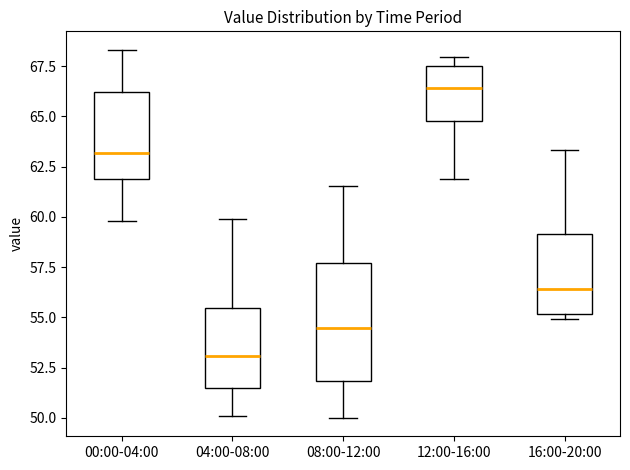

Reading left to right, read every box against the y-axis: the position of its median line, the range the box covers, and the ends of its whiskers. The values are not printed on the chart, so give them approximately, as read against the axis.

00:00-04:00: median 63.0, box 62.0 to 66.0, whiskers 60.0 to 68.5
04:00-08:00: median 53.0, box 51.5 to 55.5, whiskers 50.0 to 60.0
08:00-12:00: median 54.5, box 52.0 to 57.5, whiskers 50.0 to 61.5
12:00-16:00: median 66.5, box 65.0 to 67.5, whiskers 62.0 to 68.0
16:00-20:00: median 56.5, box 55.0 to 59.0, whiskers 55.0 (just below the box's lower edge) to 63.5